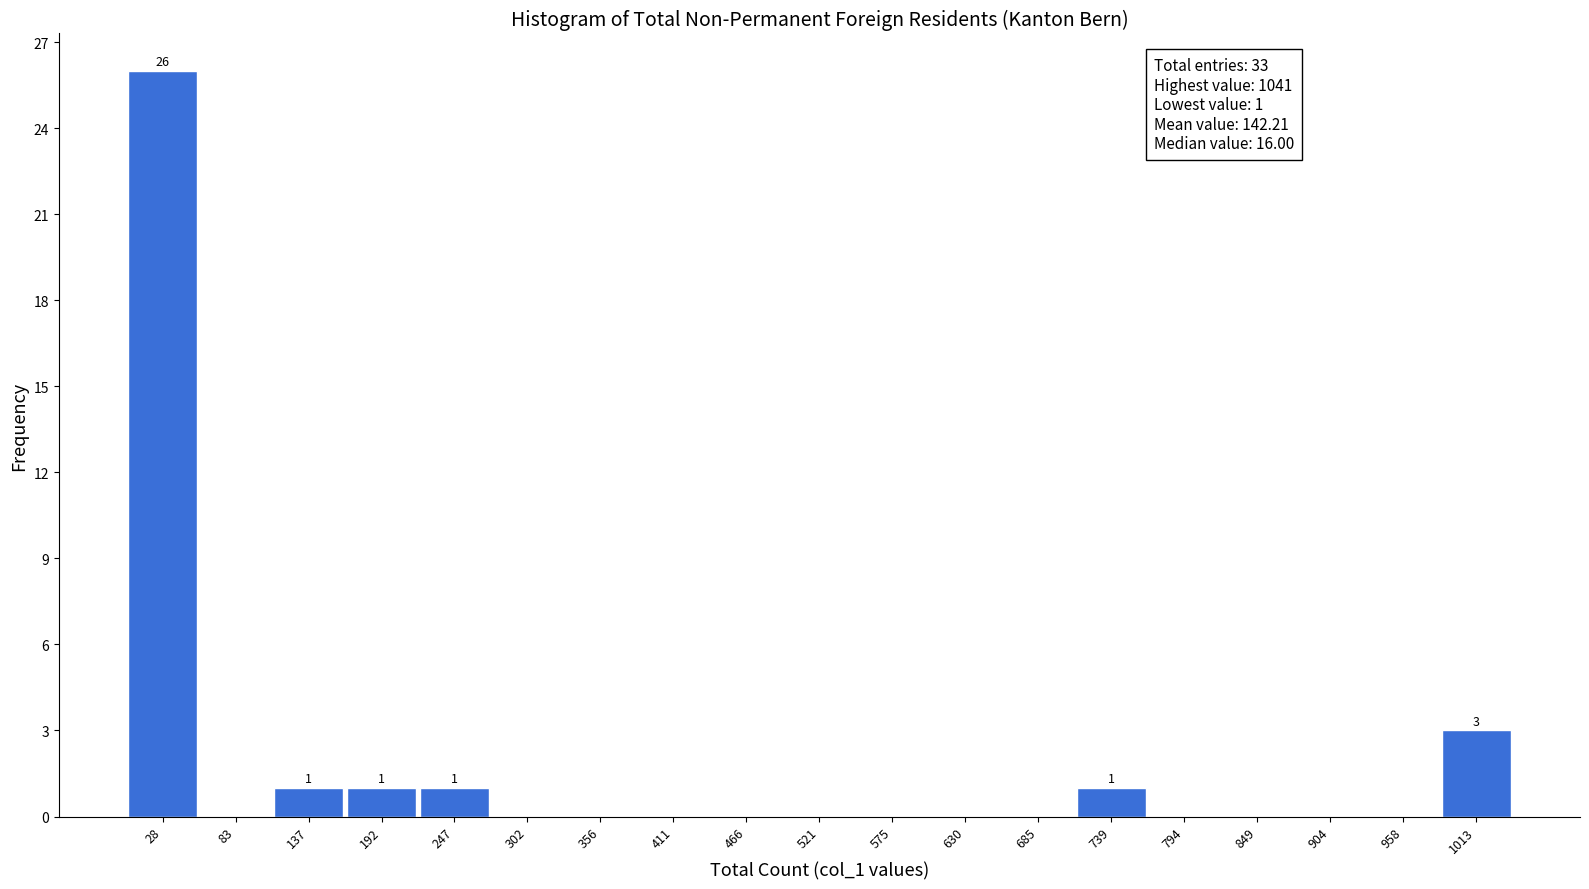

Over which range of the x-axis is the bar tallest?

0 to 60